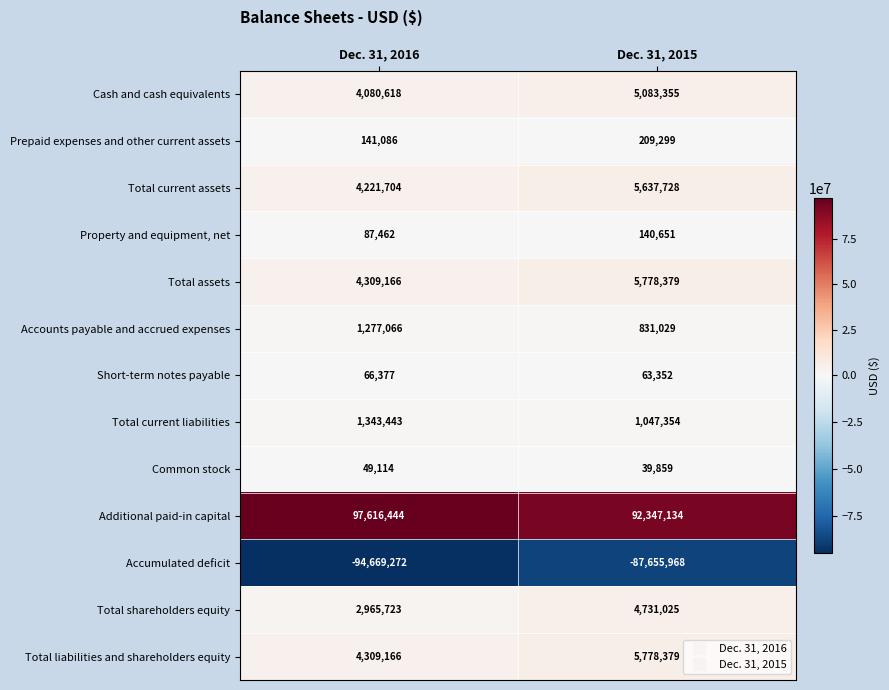

At which category does the chart reach its peak across all series?

Dec. 31, 2016